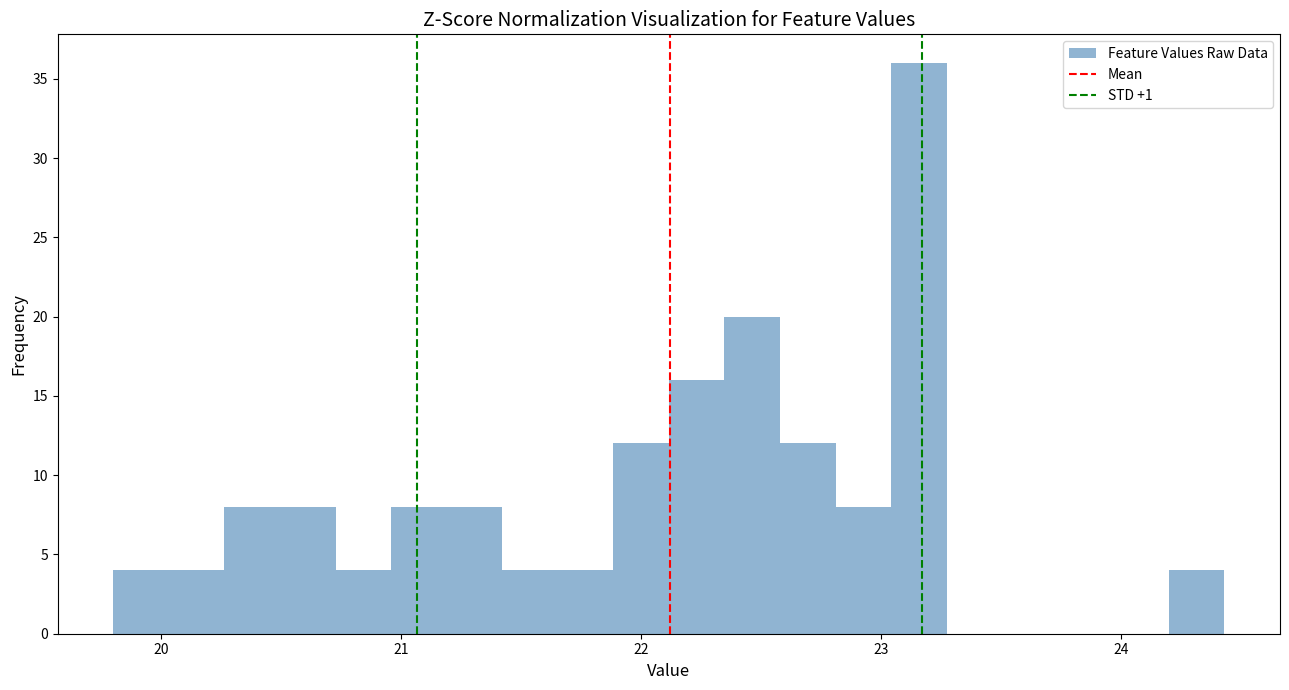

Read against the x-axis, roughly where is the centre of the tallest bar?

23.2